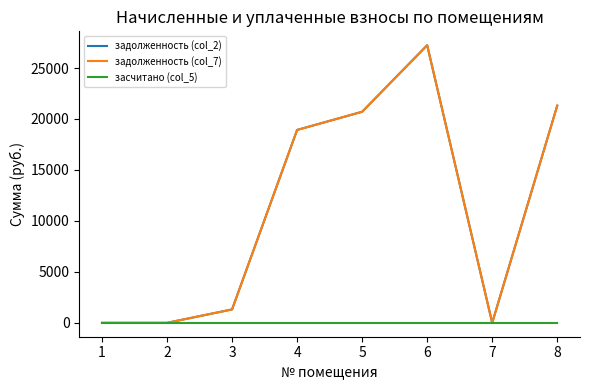

What is the sum of all задолженность (col_2) values?

89486.9